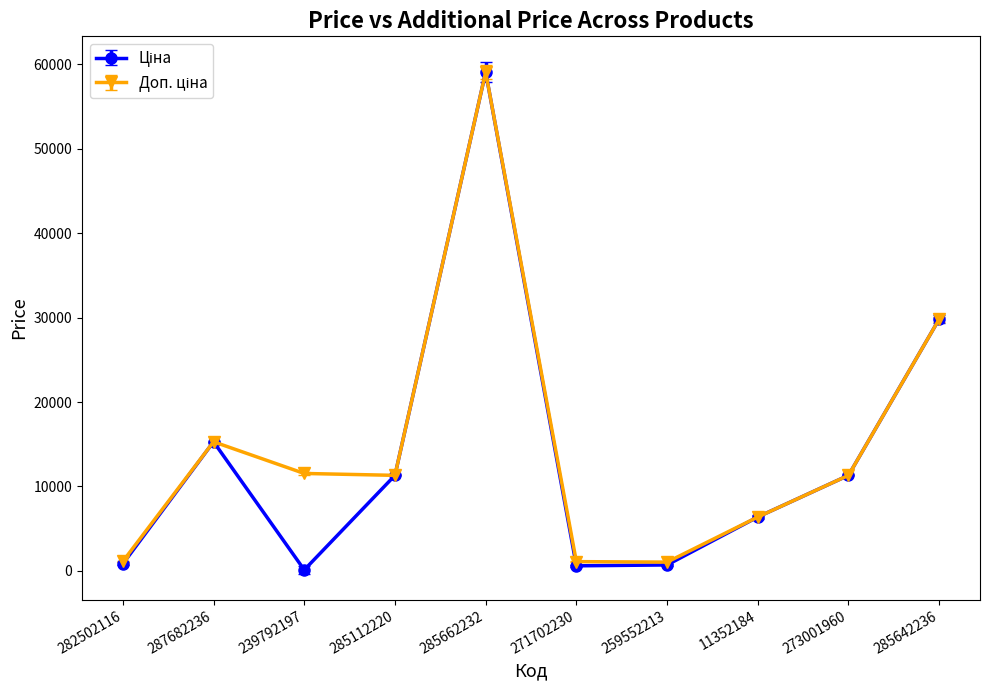

Which category has the highest value across all series?

285662232